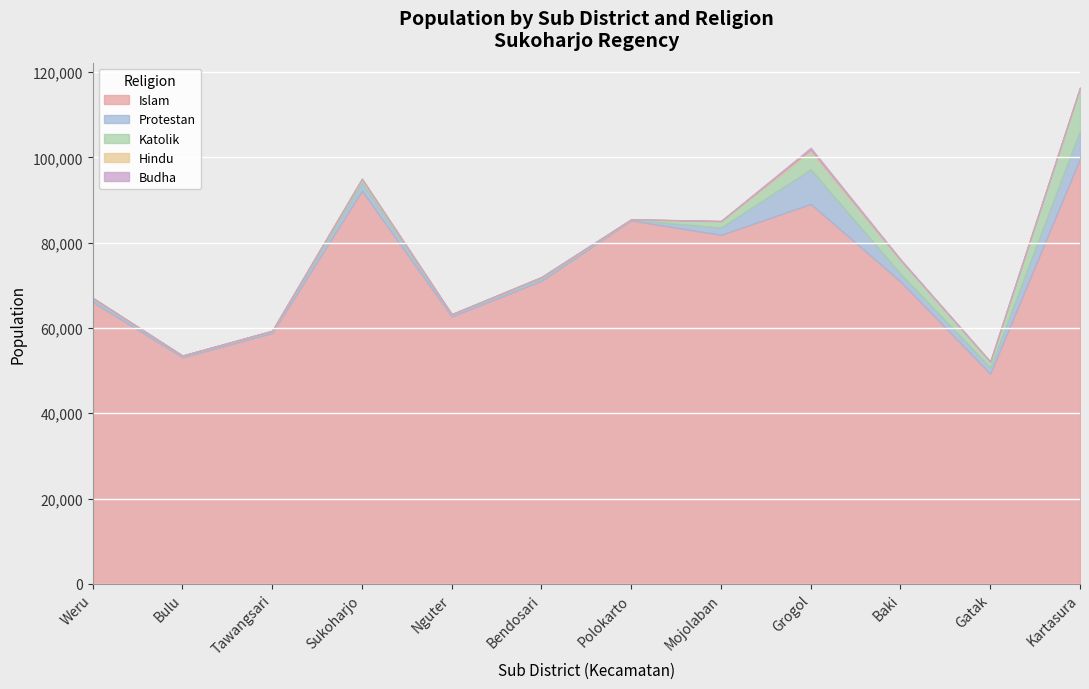

Which has a higher value, Sukoharjo or Grogol?

Sukoharjo